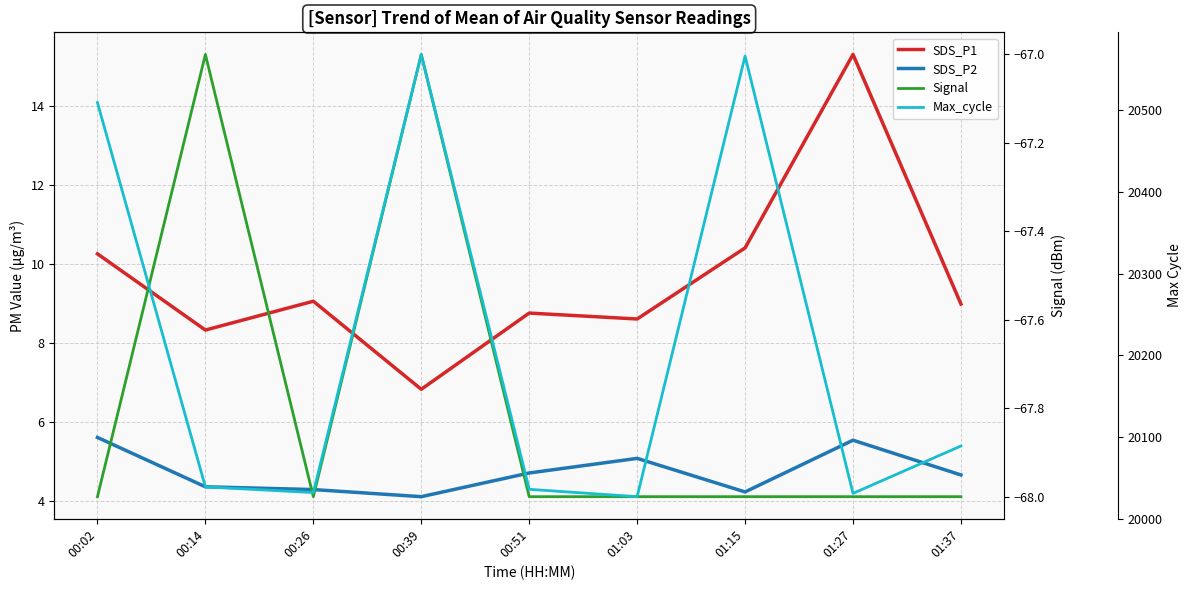

Rank the series at 01:27 from highest to lowest value.

Max_cycle, SDS_P1, SDS_P2, Signal